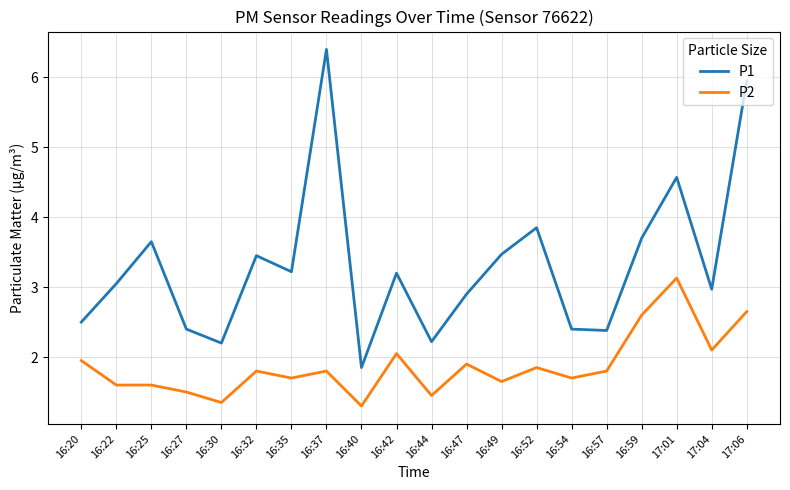

At 16:47, list the series in order from largest to smallest.

P1, P2